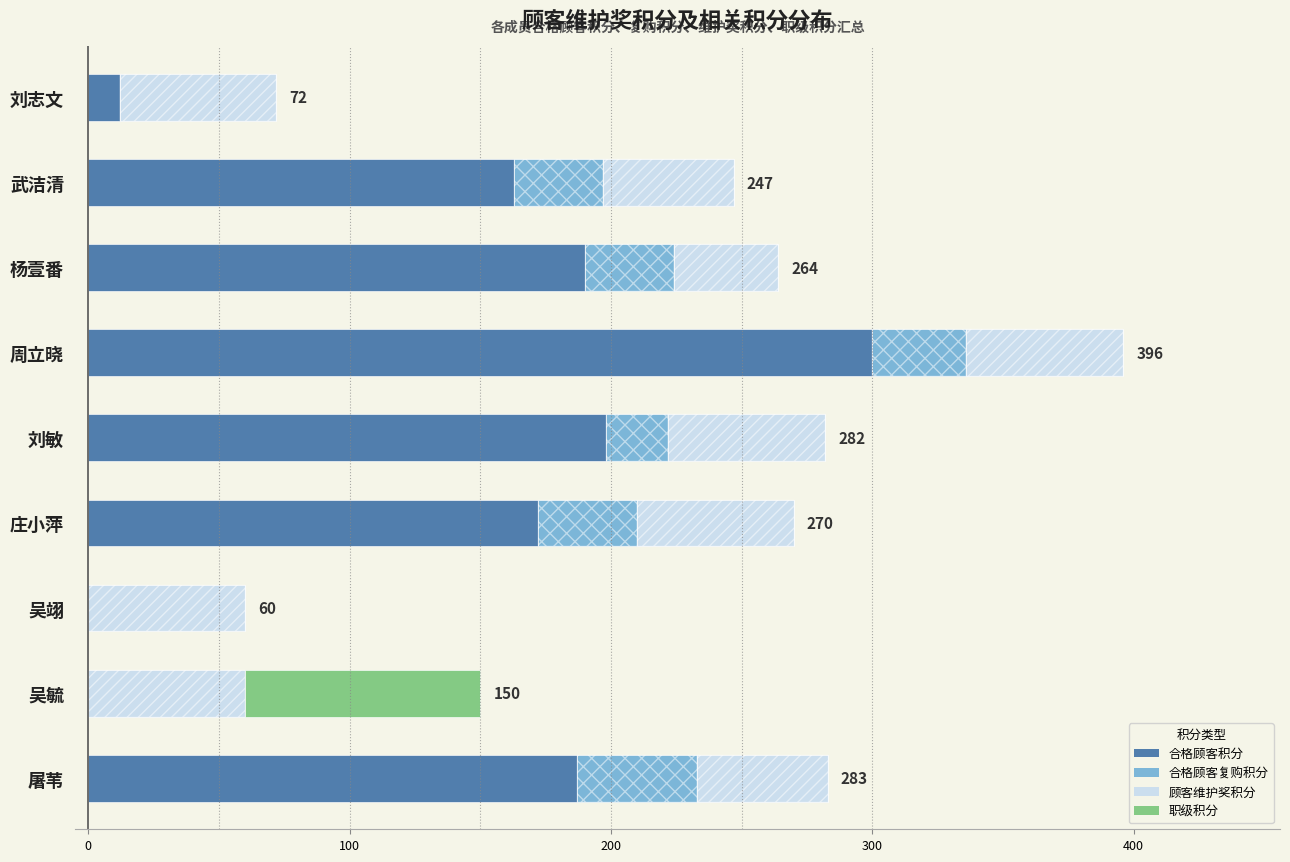

How many values in the 顾客维护奖积分 series are below 60?

3